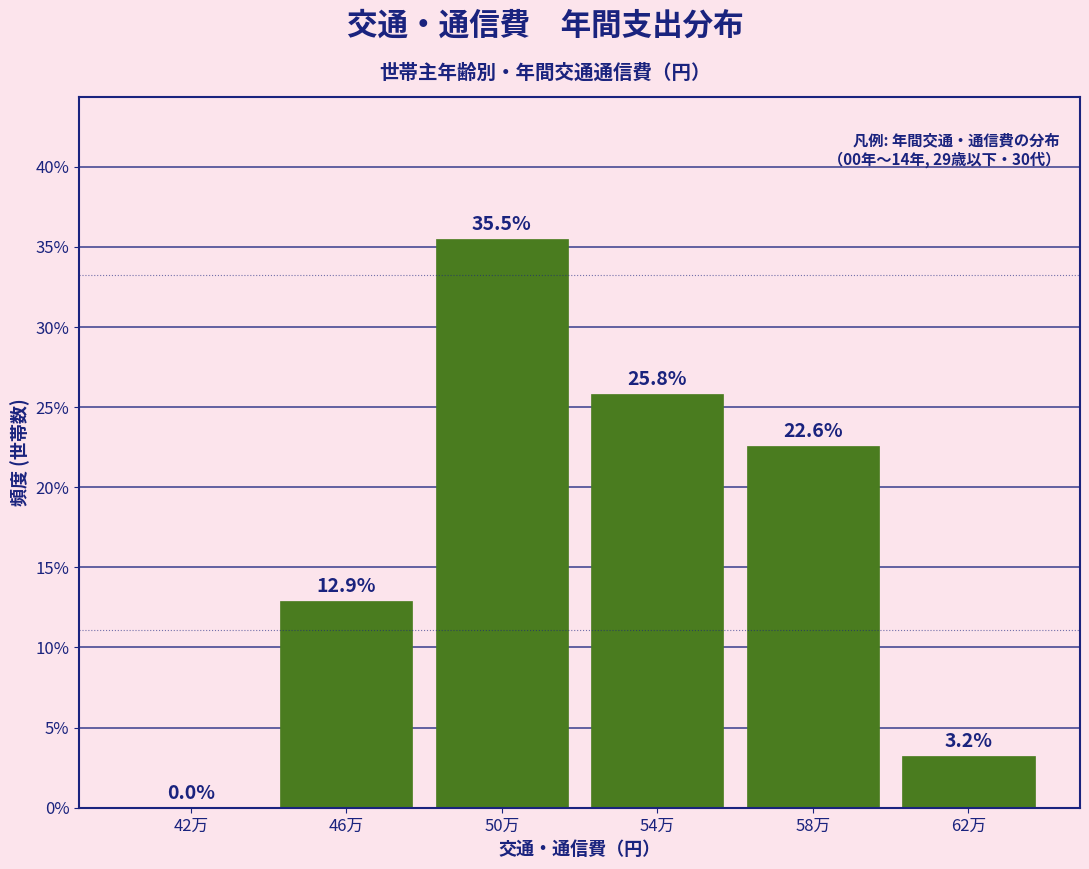

Reading left to right, list all the values displayed in this chart.

42万=0.0	46万=12.9	50万=35.5	54万=25.8	58万=22.6	62万=3.2